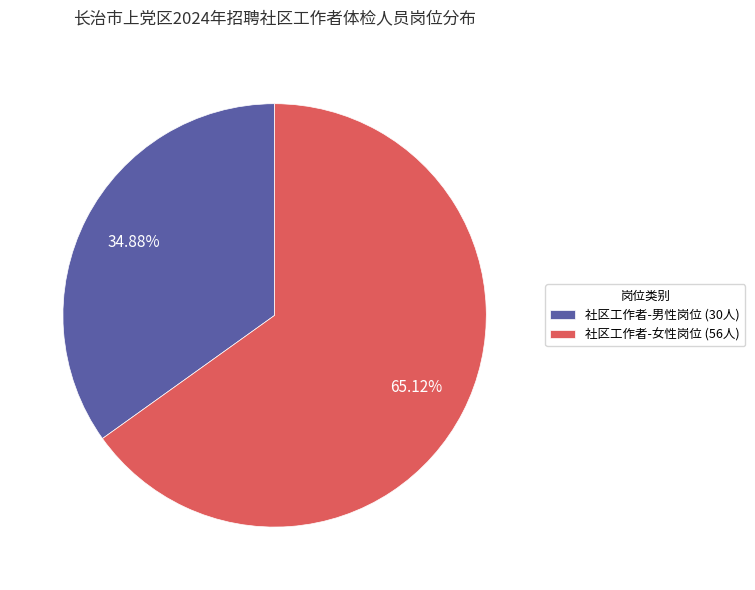

What percentage is the 社区工作者-男性岗位 slice, to the nearest percent?

35%